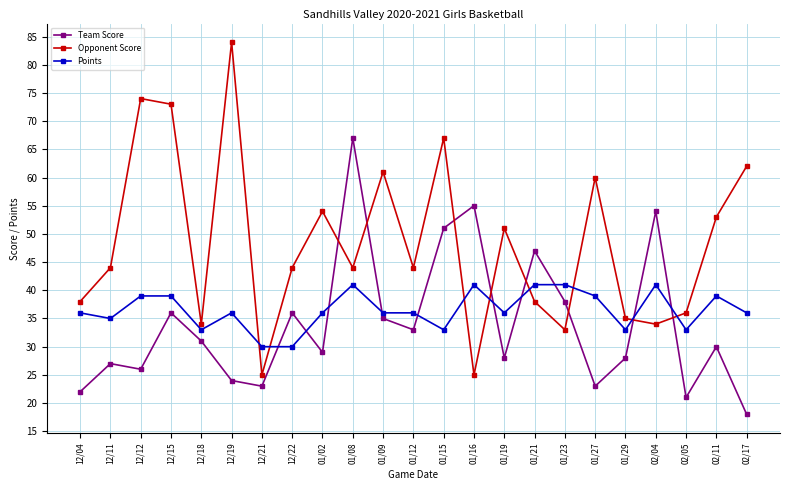

Between 12/22 and 01/27, which series saw the biggest shift?

Opponent Score